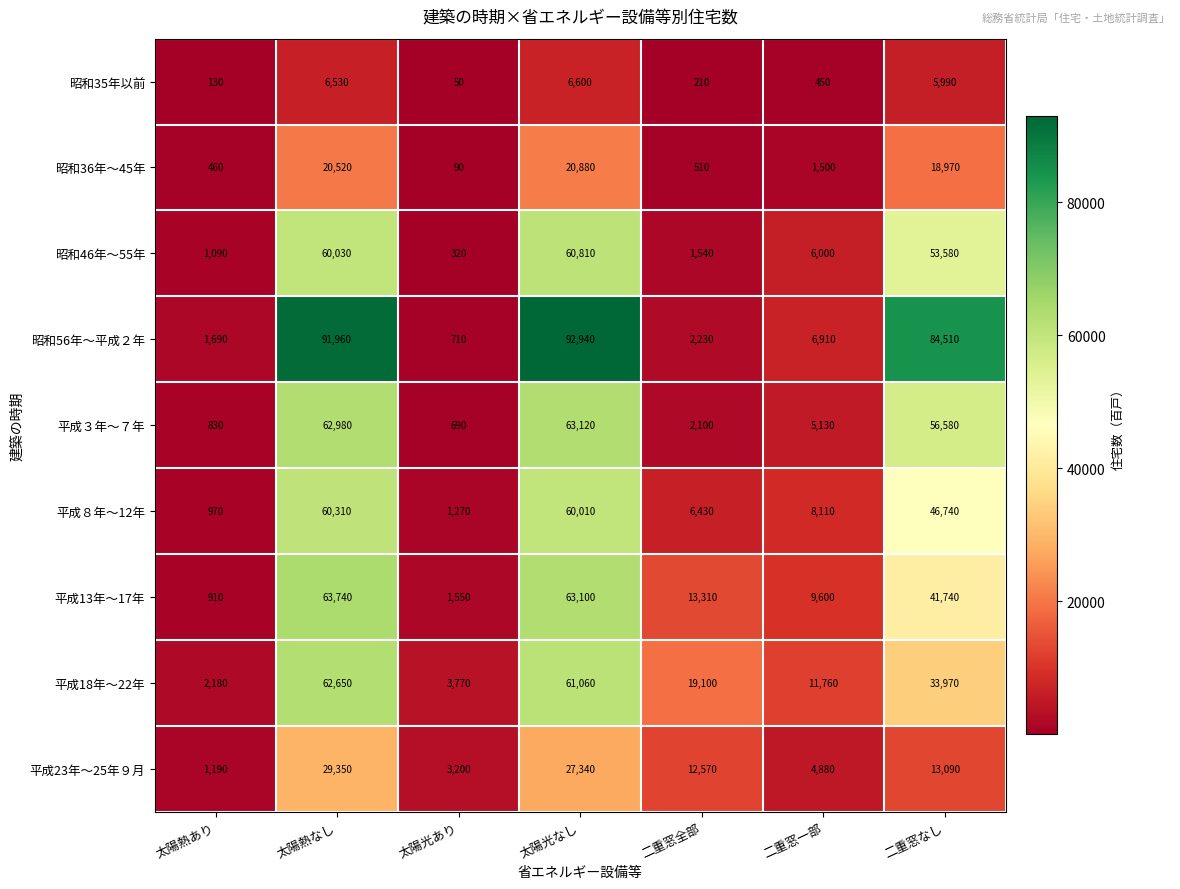

Rank the series by their maximum value, from highest to lowest.

昭和56年～平成２年, 平成13年～17年, 平成３年～７年, 平成18年～22年, 昭和46年～55年, 平成８年～12年, 平成23年～25年９月, 昭和36年～45年, 昭和35年以前